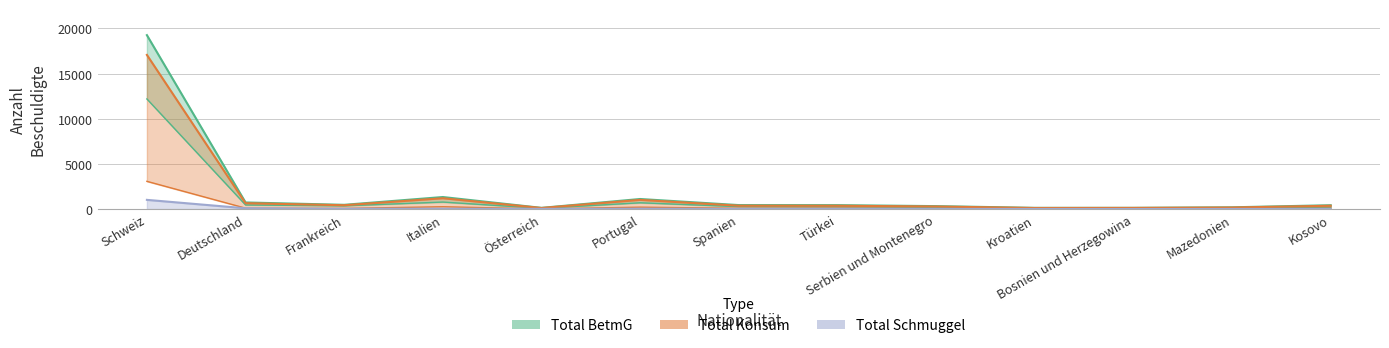

Reading left to right, transcribe all the data shown in this chart.

Total BetmG: Schweiz=19261	Deutschland=726	Frankreich=465	Italien=1328	Österreich=129	Portugal=1109	Spanien=435	Türkei=428	Serbien und Montenegro=321	Kroatien=129	Bosnien und Herzegowina=130	Mazedonien=189	Kosovo=420
Total Besitz/ Sicherstellung: Schweiz=12192	Deutschland=450	Frankreich=354	Italien=770	Österreich=78	Portugal=691	Spanien=266	Türkei=252	Serbien und Montenegro=181	Kroatien=70	Bosnien und Herzegowina=71	Mazedonien=87	Kosovo=207
Total Konsum: Schweiz=17071	Deutschland=642	Frankreich=418	Italien=1194	Österreich=111	Portugal=1013	Spanien=365	Türkei=362	Serbien und Montenegro=277	Kroatien=112	Bosnien und Herzegowina=123	Mazedonien=165	Kosovo=361
Total Handel: Schweiz=3066	Deutschland=94	Frankreich=67	Italien=251	Österreich=14	Portugal=205	Spanien=82	Türkei=96	Serbien und Montenegro=59	Kroatien=21	Bosnien und Herzegowina=21	Mazedonien=32	Kosovo=85
Total Schmuggel: Schweiz=1014	Deutschland=82	Frankreich=35	Italien=34	Österreich=16	Portugal=37	Spanien=21	Türkei=17	Serbien und Montenegro=11	Kroatien=3	Bosnien und Herzegowina=0	Mazedonien=4	Kosovo=8